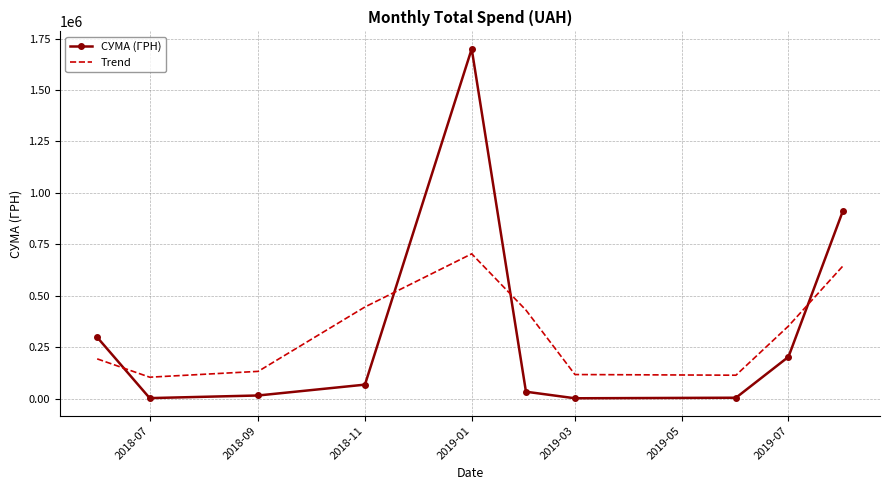

How many times do Trend and СУМА (ГРН) cross each other?

4